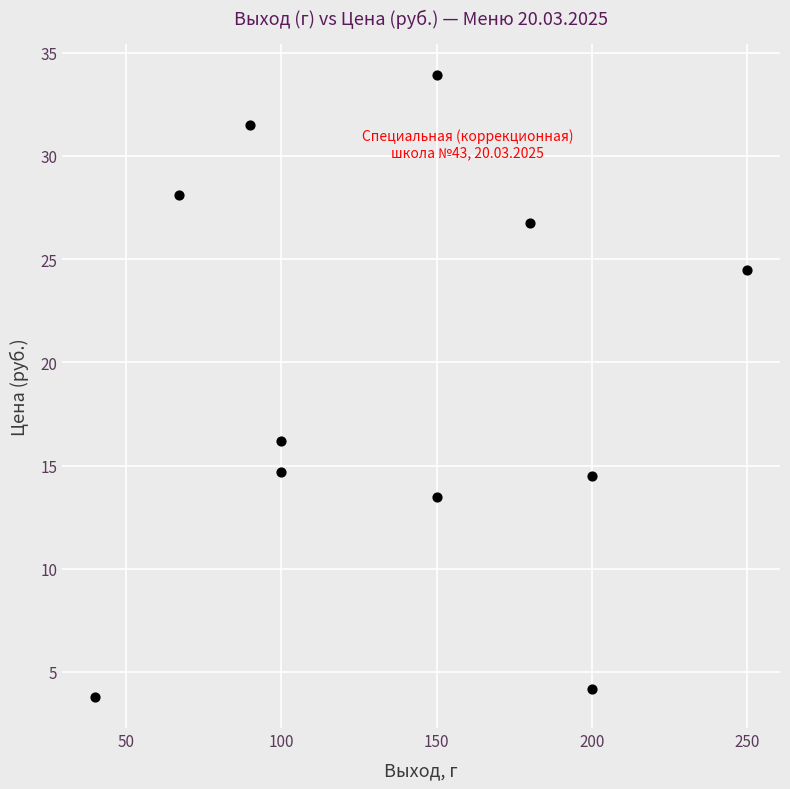

What Y value in the scatter plot is closest to 18?

16.2